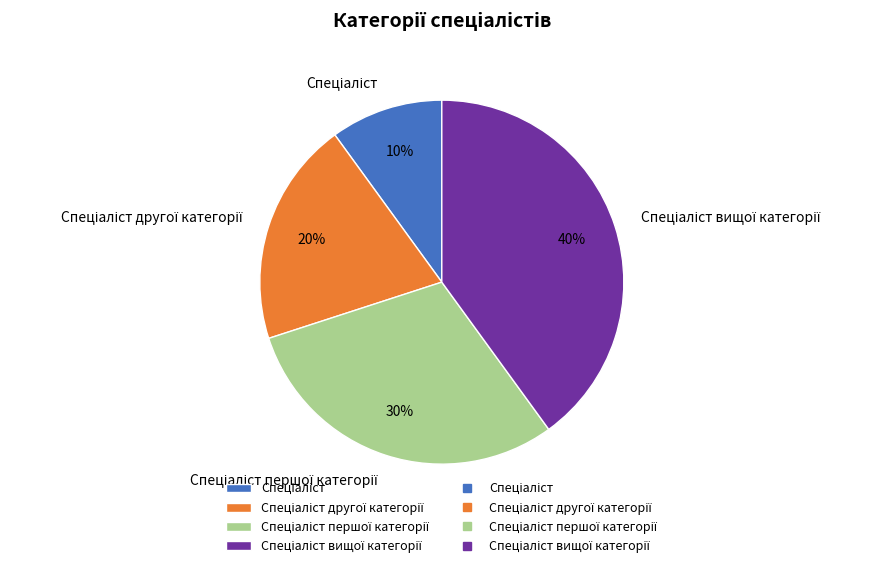

How many segments does this pie chart have?

4